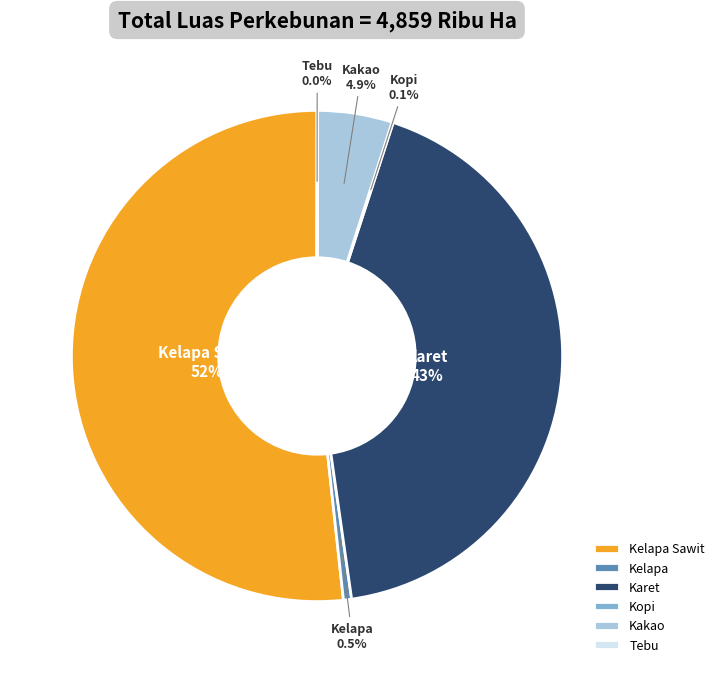

What portion of the pie excludes Kelapa?

99.5%